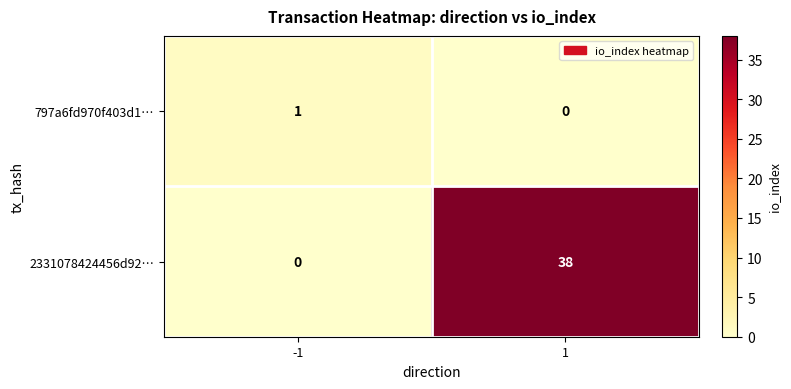

Which has a higher value, -1 or 1?

-1